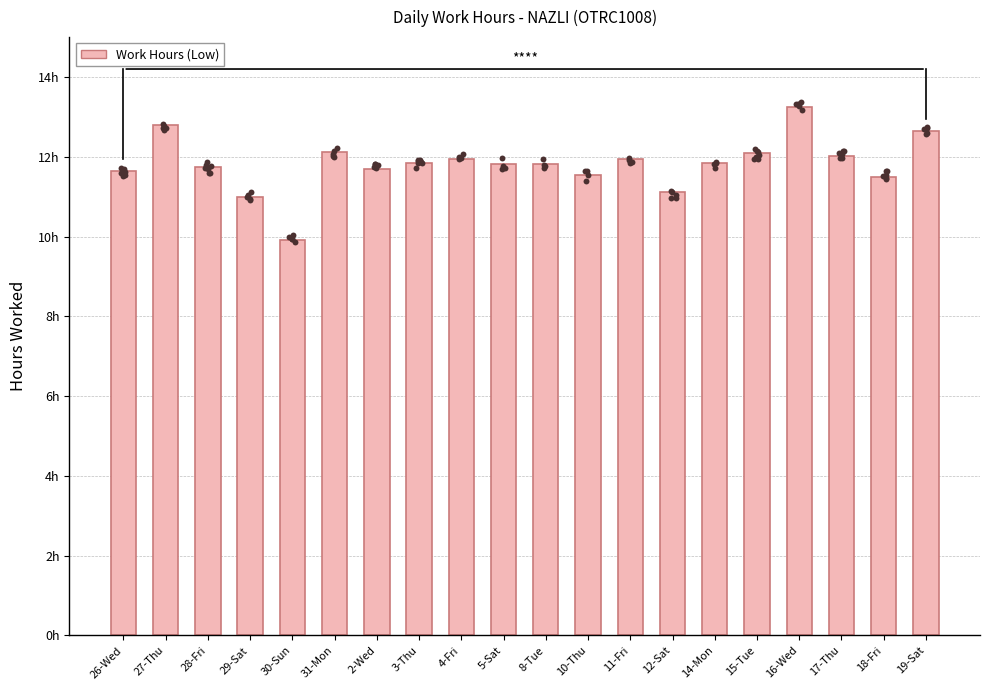

What is the change in value from 3-Thu to 12-Sat?

-0.7